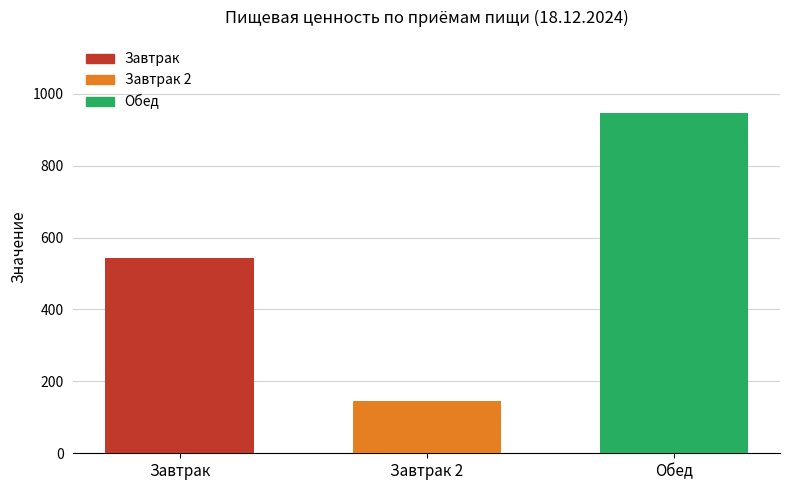

What is the difference between the values at Завтрак and Завтрак 2?

397.4